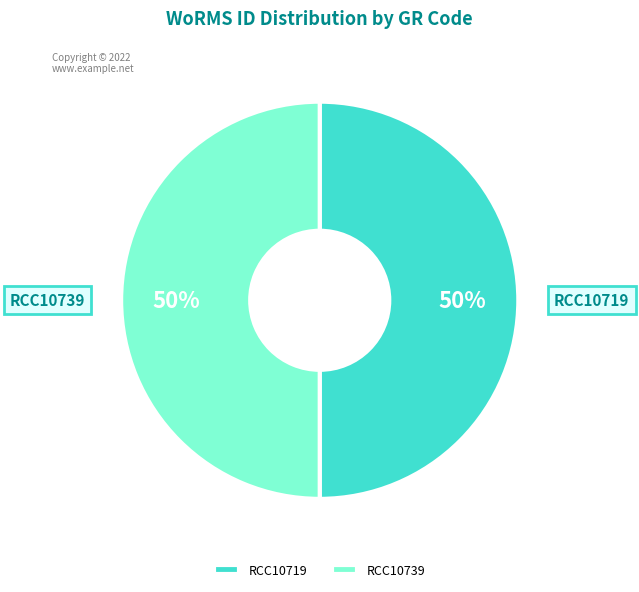

What percentage is the RCC10739 slice, to the nearest percent?

50%